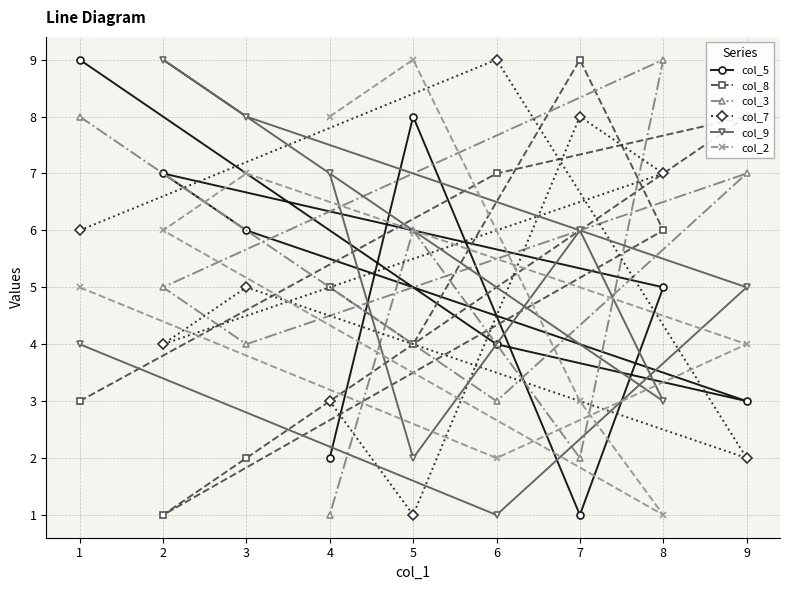

Reading left to right, transcribe all the data shown in this chart.

col_5: 1=9	2=7	3=6	4=2	5=8	6=4	7=1	8=5	9=3
col_8: 1=3	2=1	3=2	4=5	5=4	6=7	7=9	8=6	9=8
col_3: 1=8	2=5	3=4	4=1	5=6	6=3	7=2	8=9	9=7
col_7: 1=6	2=4	3=5	4=3	5=1	6=9	7=8	8=7	9=2
col_9: 1=4	2=9	3=8	4=7	5=2	6=1	7=6	8=3	9=5
col_2: 1=5	2=6	3=7	4=8	5=9	6=2	7=3	8=1	9=4